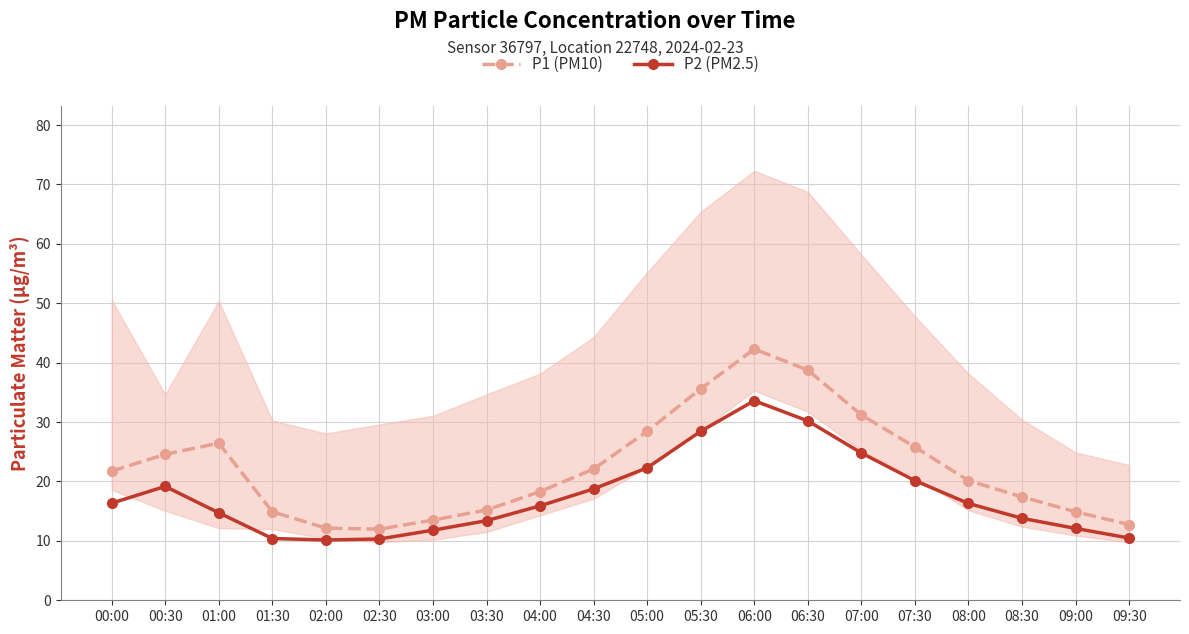

What is the difference between the maximum and minimum values in the P2 (PM2.5) series?

23.5